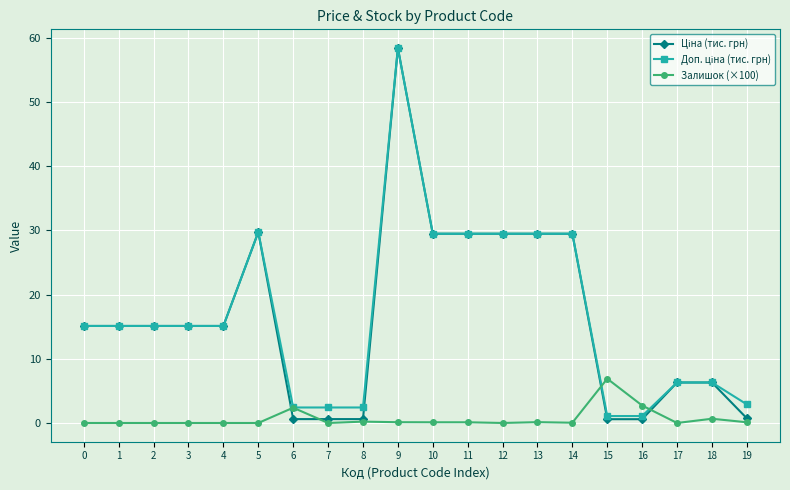

Which category has the highest value across all series?

9